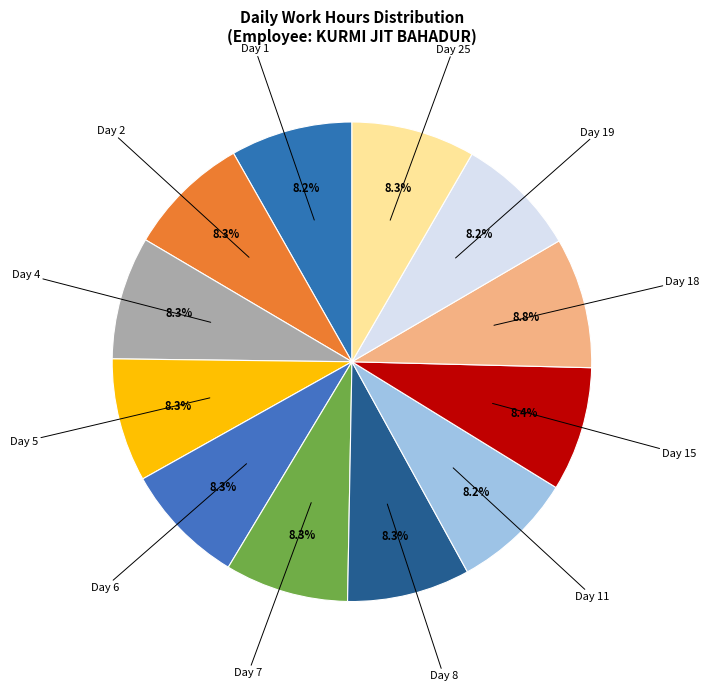

How many slices are in this pie chart?

12